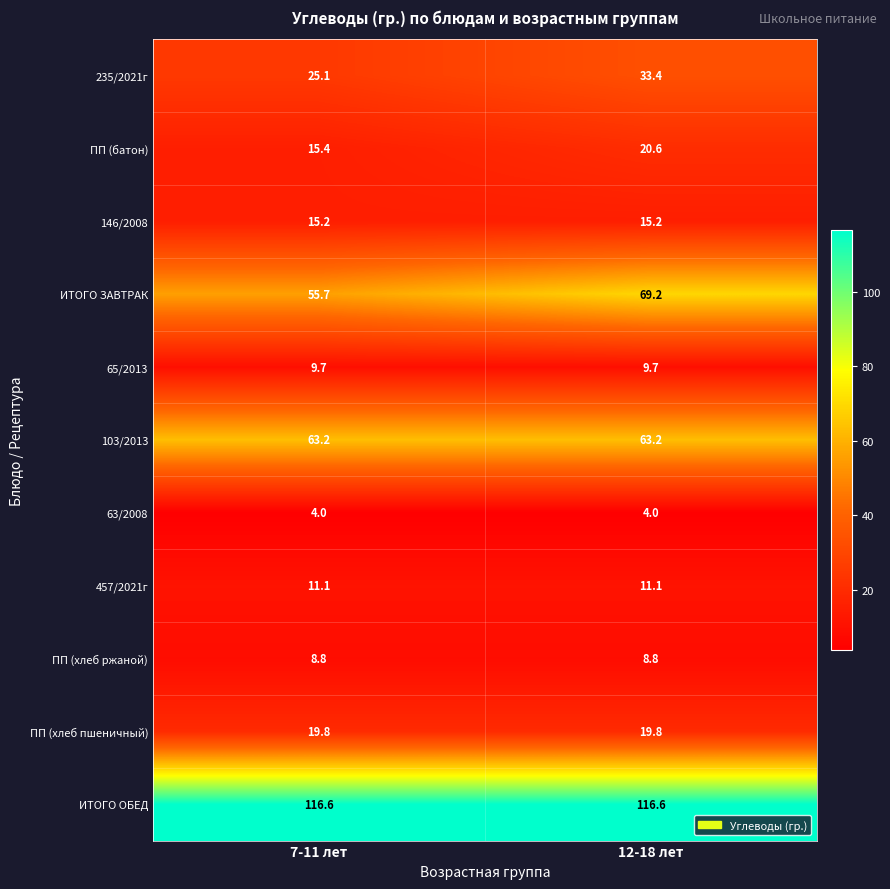

Which series has the largest total across all categories?

ИТОГО ОБЕД